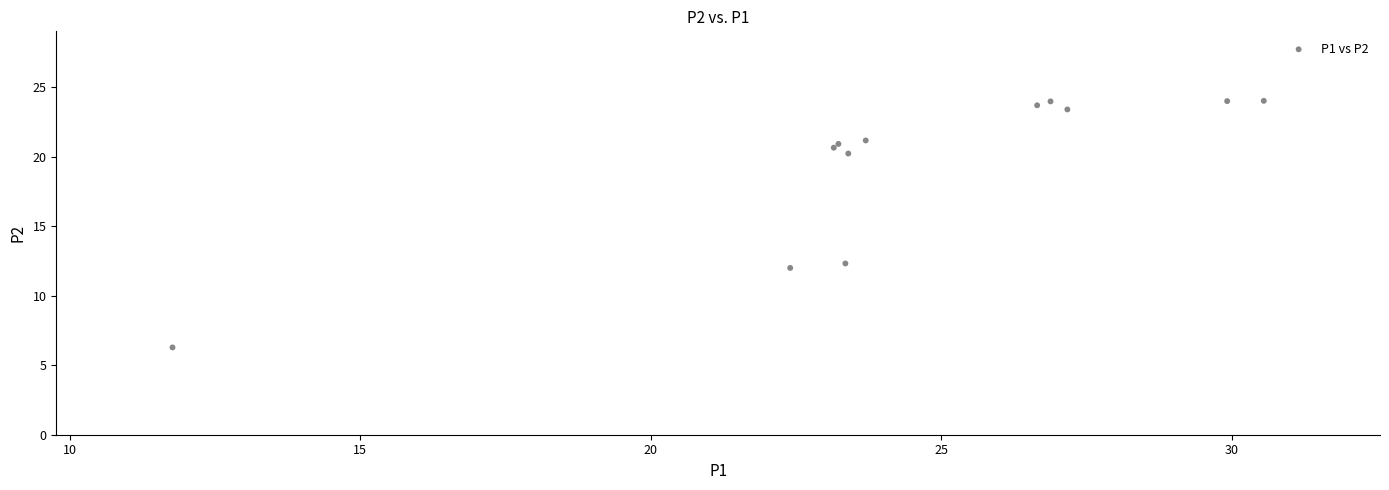

What Y value in the scatter plot is closest to 15?

12.3